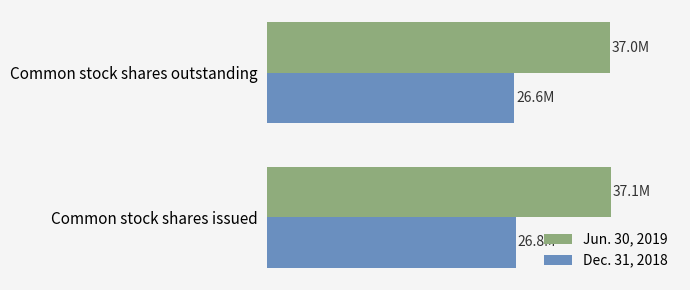

What are all the series names shown in the legend?

Jun. 30, 2019, Dec. 31, 2018